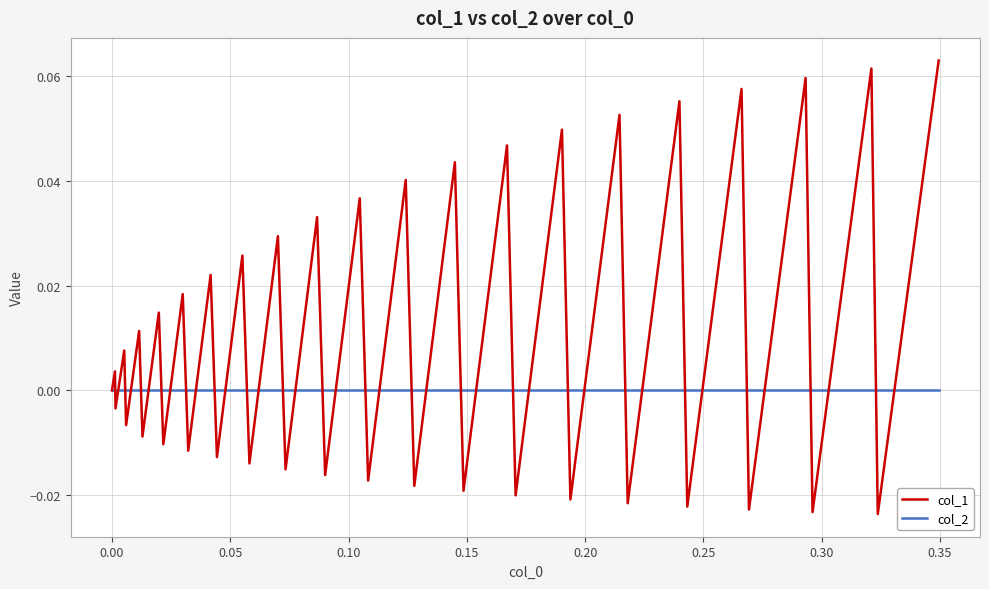

Which series has the largest total across all categories?

col_1